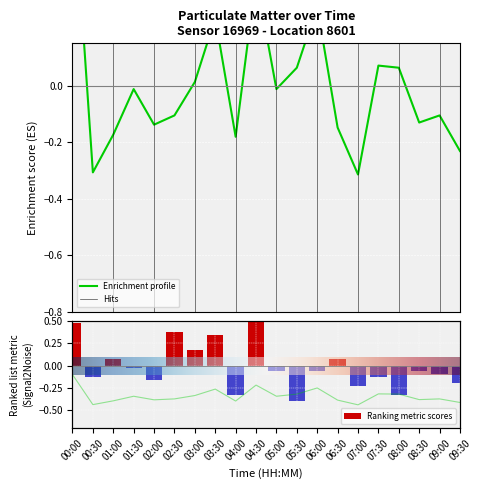

List the labels in order of P1 value, smallest first.

07:00, 00:30, 09:30, 04:00, 01:00, 06:30, 02:00, 08:30, 02:30, 09:00, 01:30, 05:00, 03:00, 05:30, 08:00, 07:30, 03:30, 06:00, 04:30, 00:00